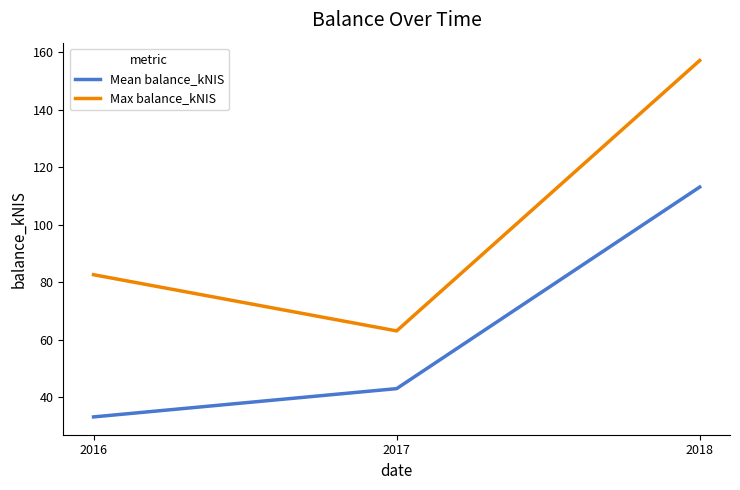

What is the total value across all series at 2017?

105.9